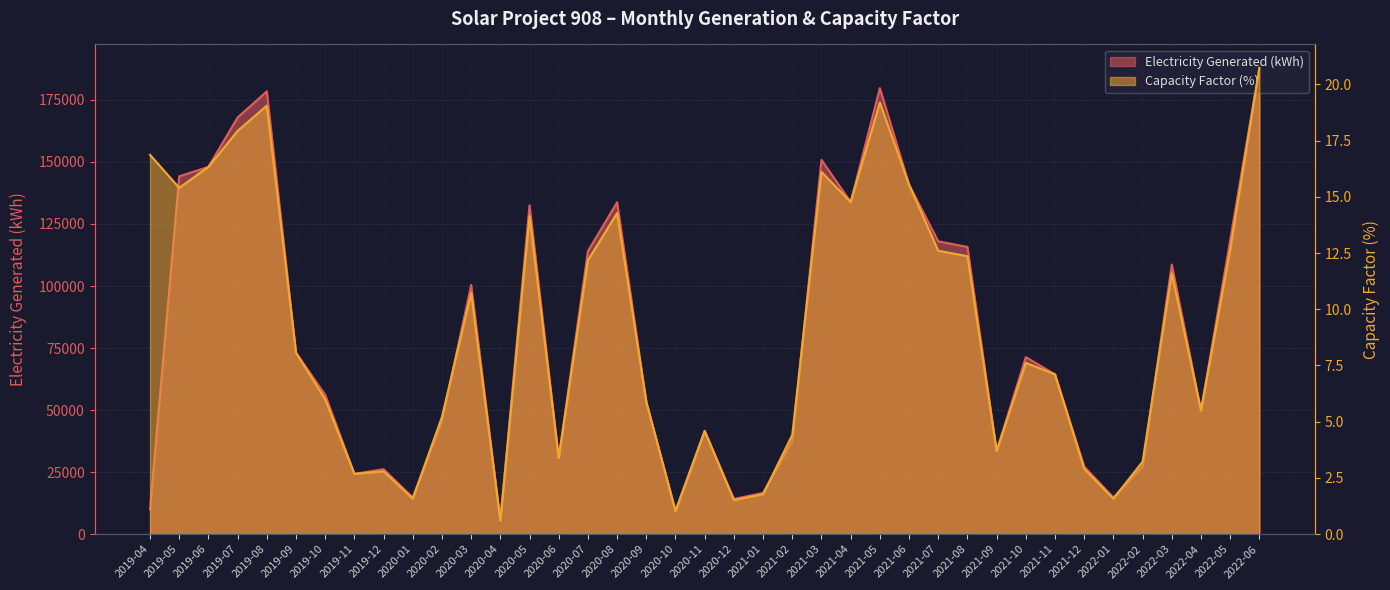

What is the difference between the Capacity Factor (%) values at 2021-04 and 2021-07?

2.2